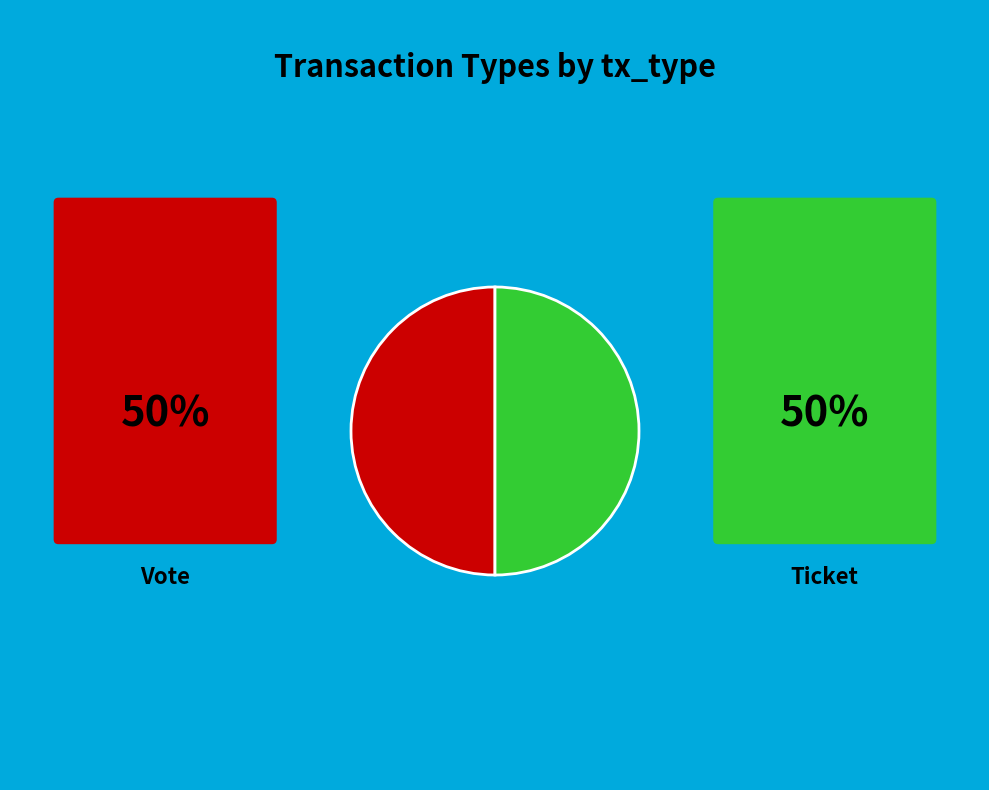

Count the number of slices in the pie.

2